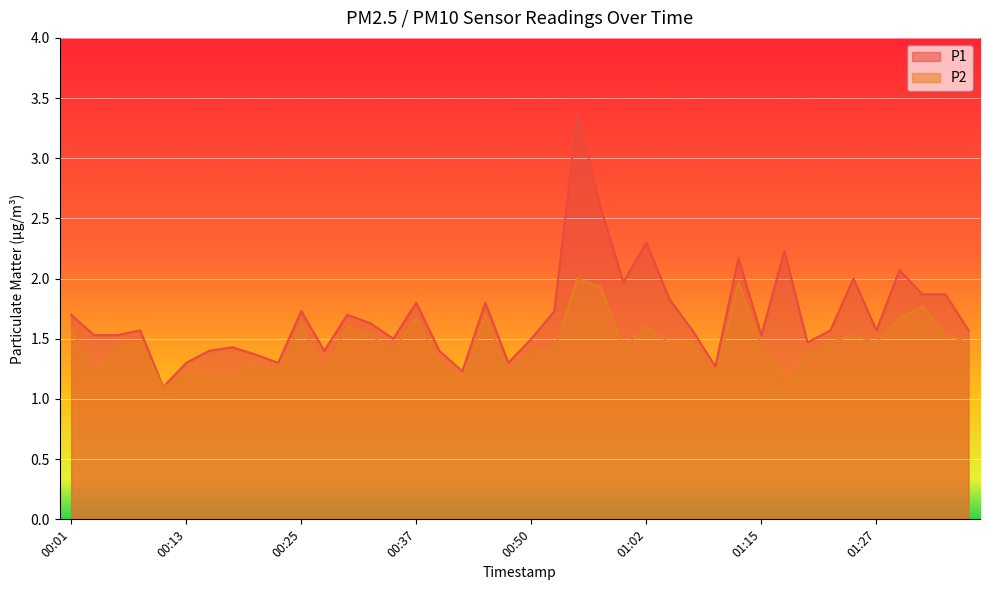

Is it true that P2 equals 2.2 at 01:05?

False